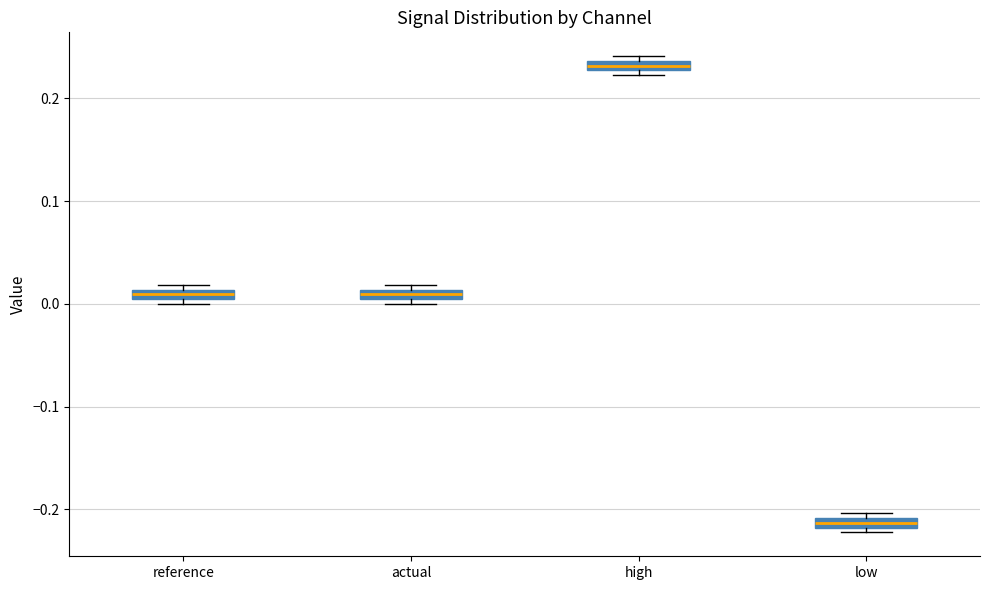

Which box's median line is the highest?

high